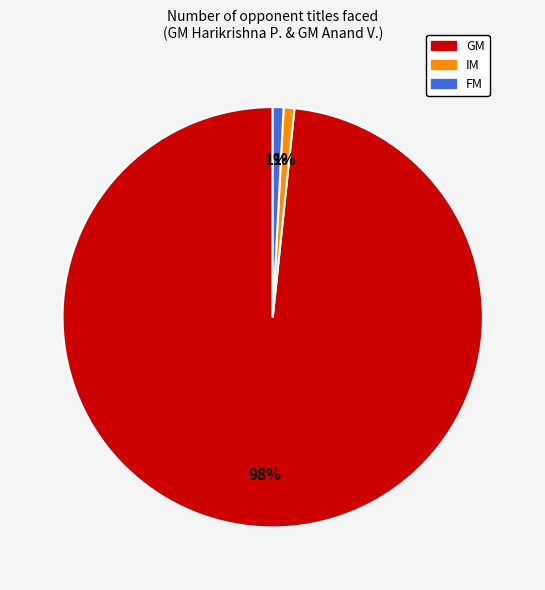

How many segments does this pie chart have?

3